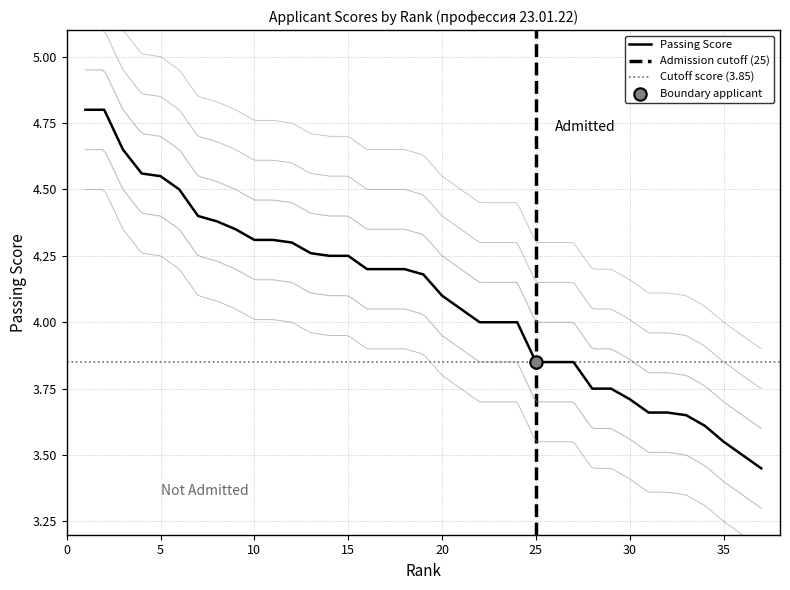

What is the highest value of the Passing Score series?

4.8